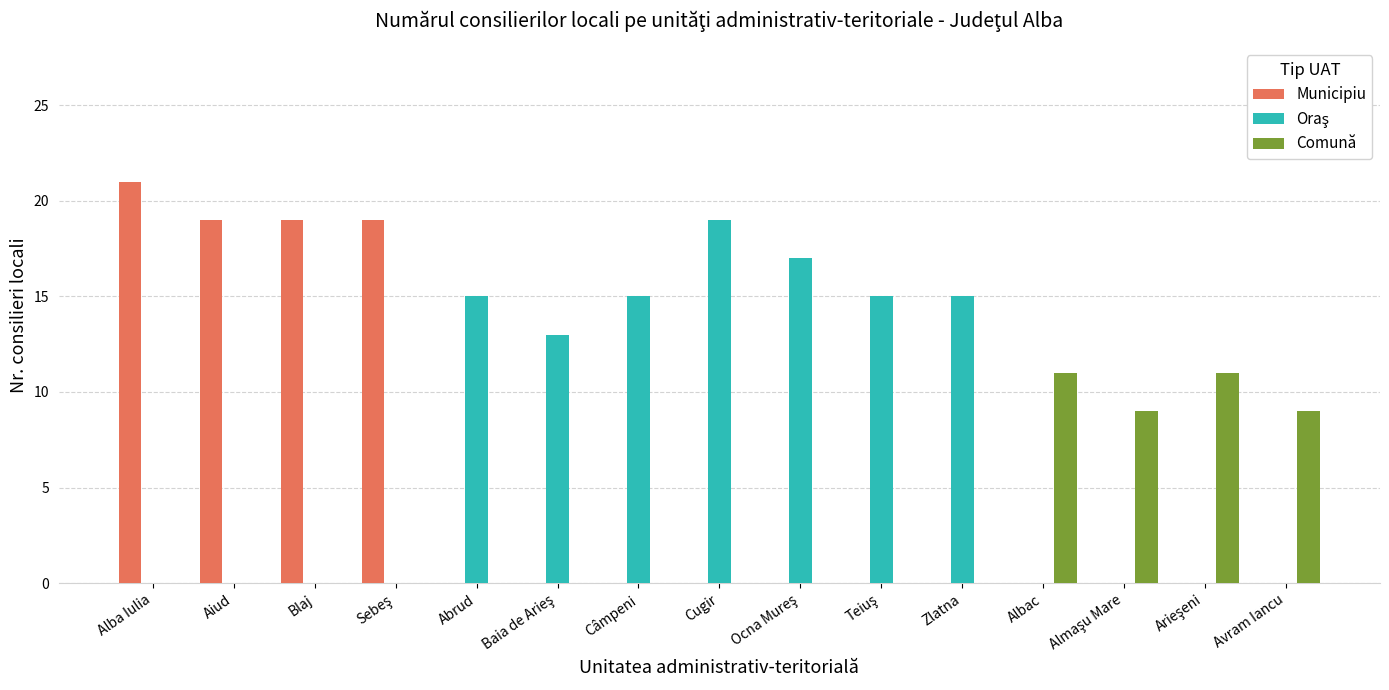

What is the highest value of the Municipiu series?

21